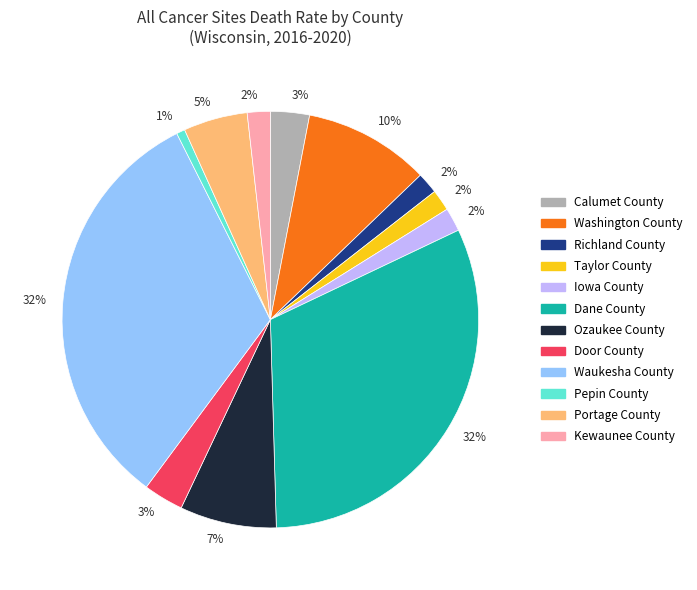

Is the sum of Waukesha County and Pepin County greater than half?

No